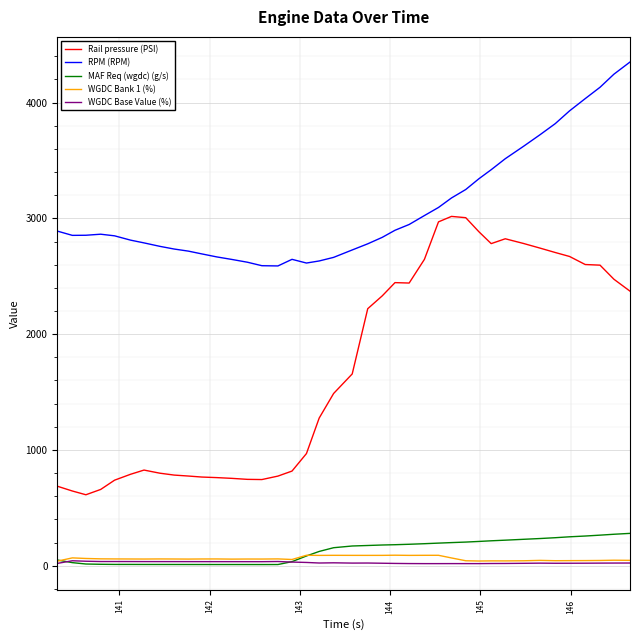

What is the difference between the second highest and minimum values in the RPM (RPM) series?

1656.0